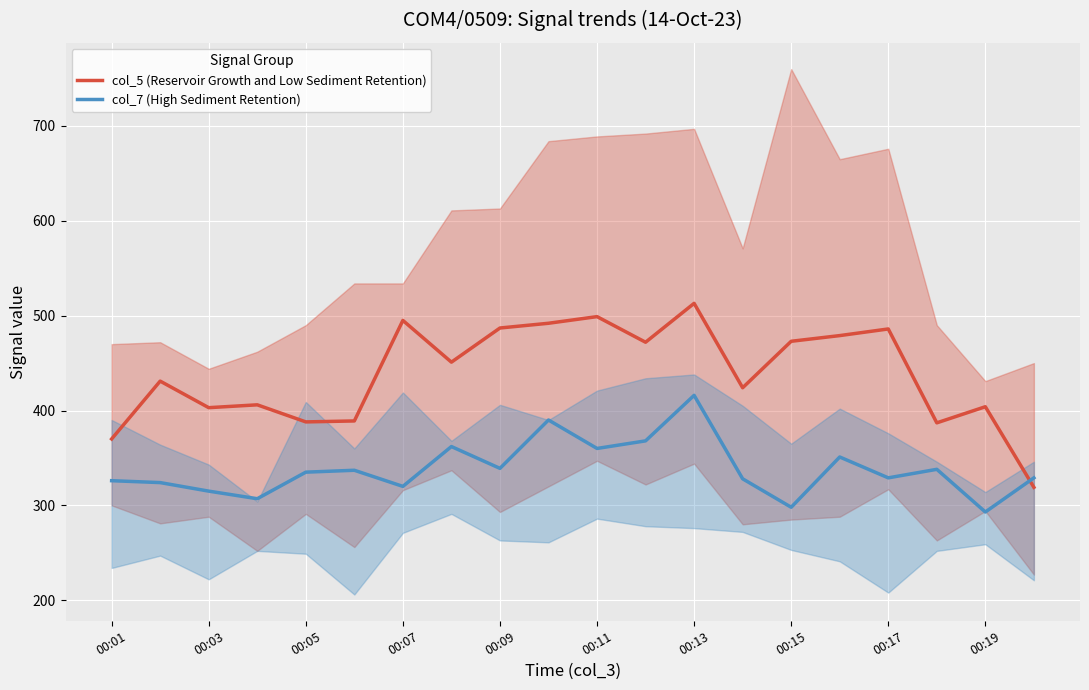

What is the highest value of the col_5 (Reservoir Growth and Low Sediment Retention) series?

513